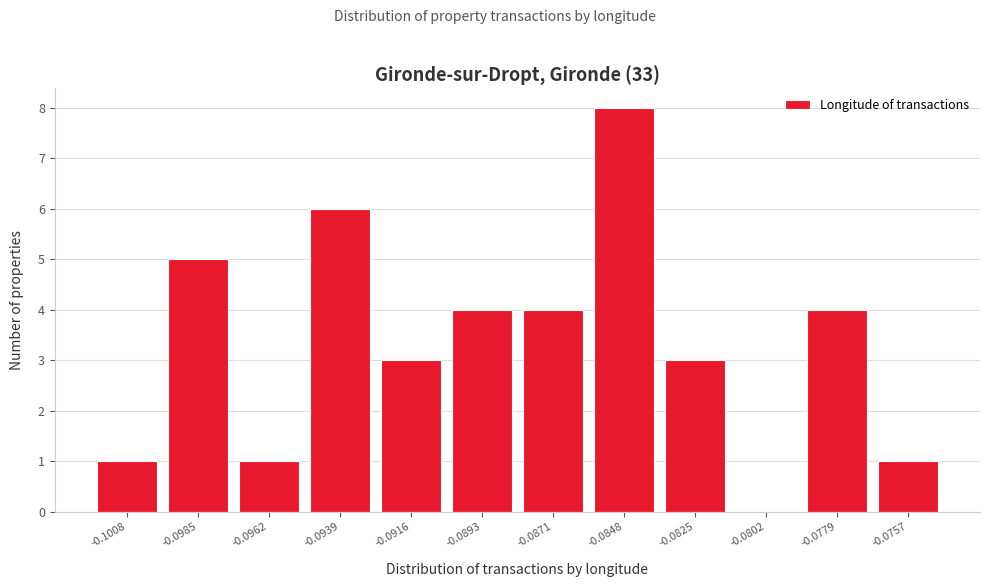

Reading left to right, what are all the values shown in this chart?

-0.1008=1	-0.0985=5	-0.0962=1	-0.0939=6	-0.0916=3	-0.0893=4	-0.0871=4	-0.0848=8	-0.0825=3	-0.0802=0	-0.0779=4	-0.0757=1